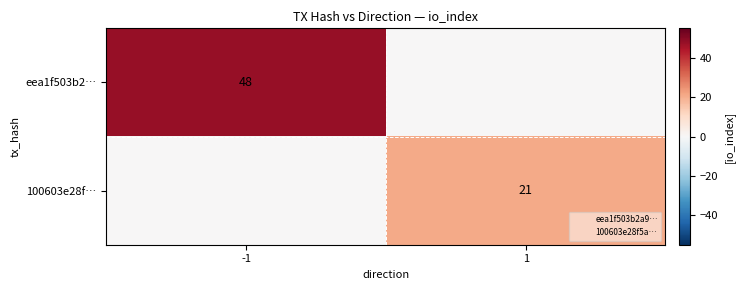

How many series are shown in this chart?

2